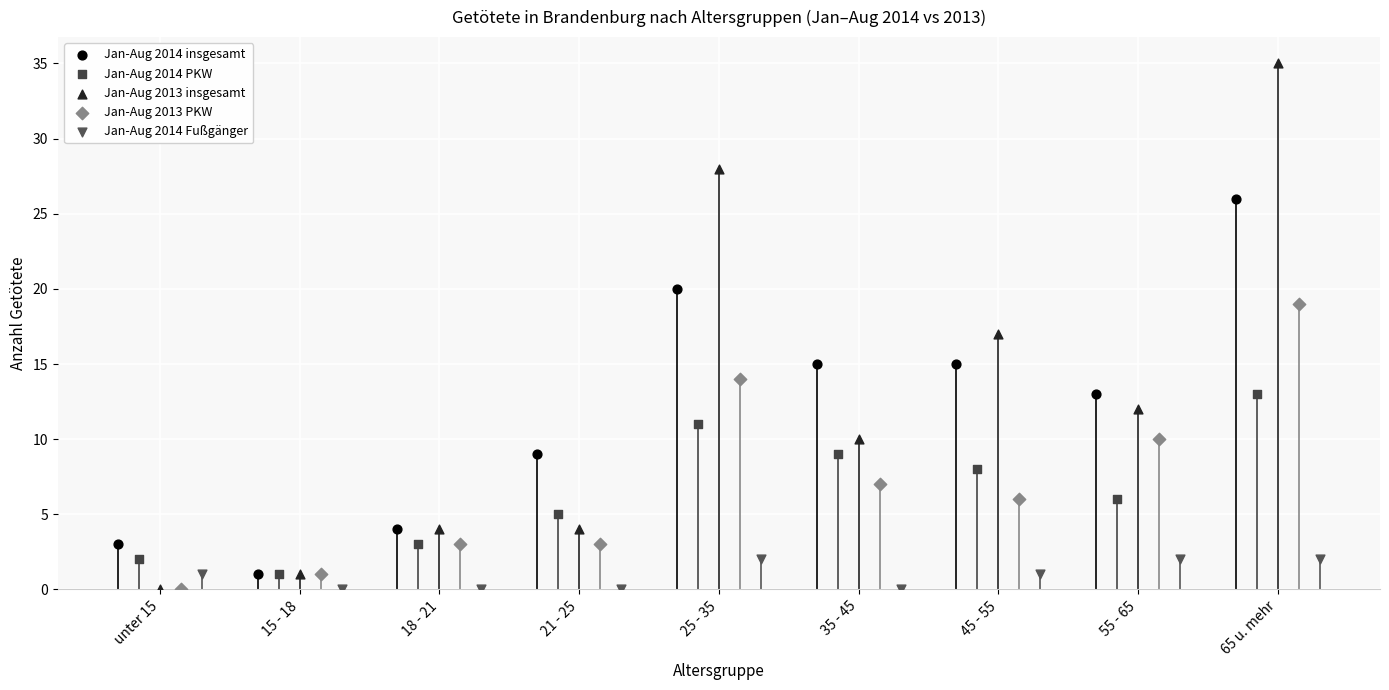

Which series has the largest Y range (max minus min)?

Jan-Aug 2013 insgesamt